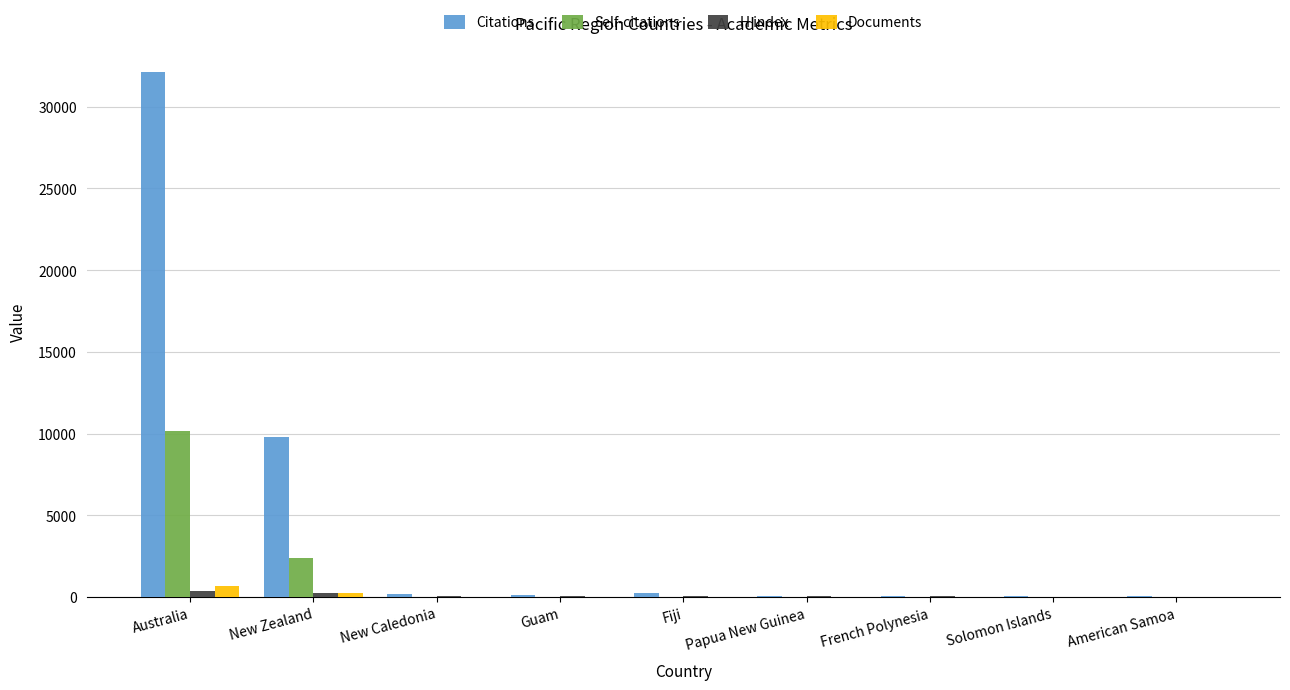

What are all the series names shown in the legend?

Citations, Self-citations, H index, Documents